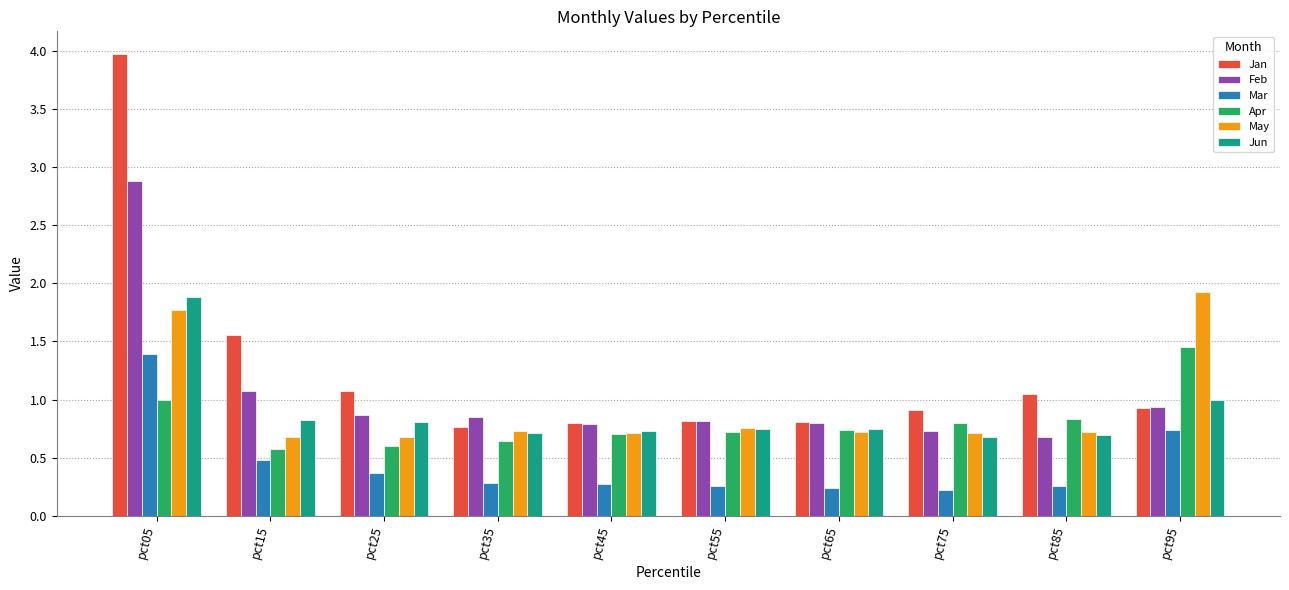

Count the number of data series in this chart.

6